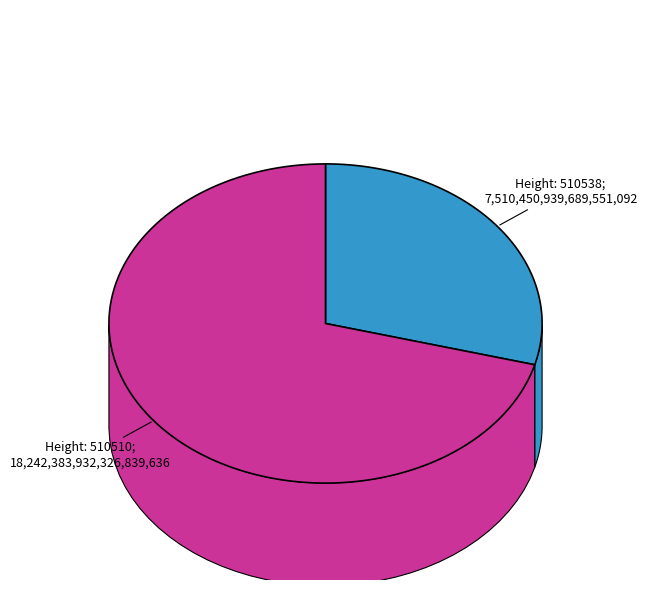

What is the majority slice?

510510